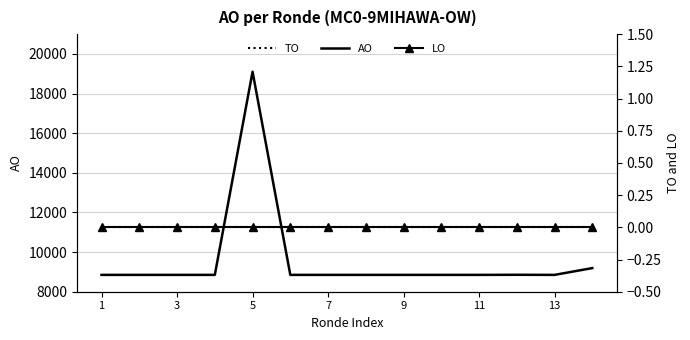

What is the difference between the maximum and minimum values in the AO series?

10254